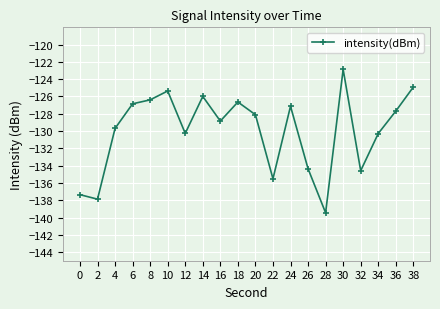

The value at 0 is -227.1. True or false?

False